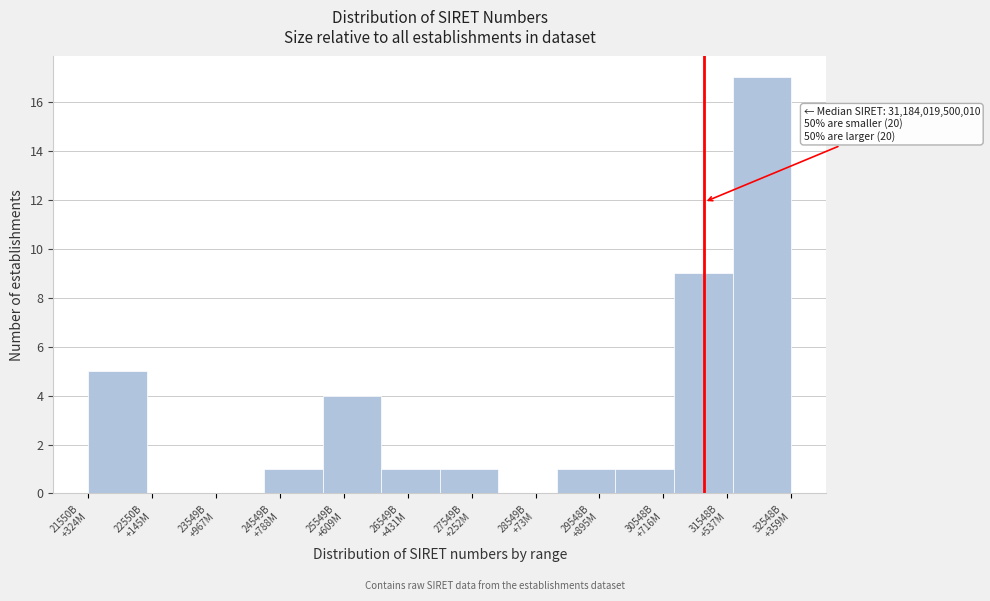

What is the sum of all values?

40